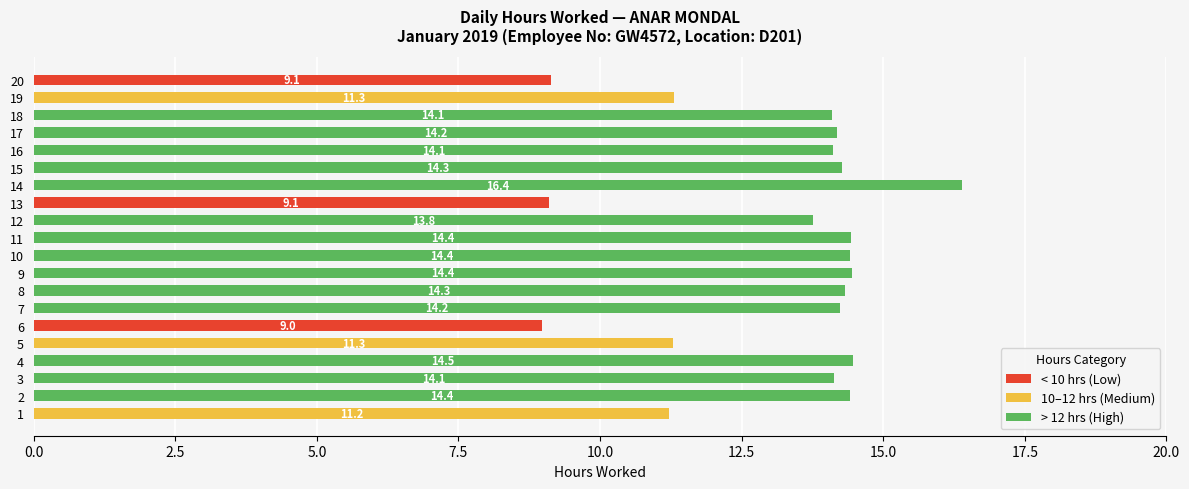

What is the total value across all series at 18?

14.1